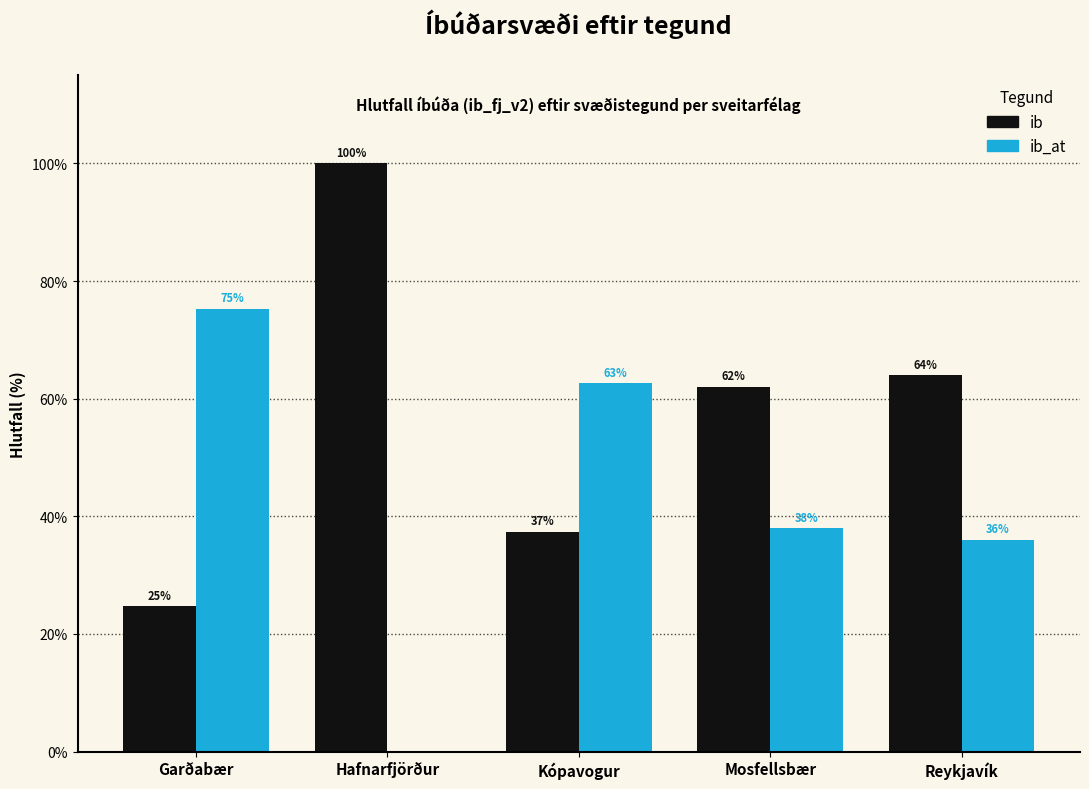

What is the average value of the ib_at series?

42.4